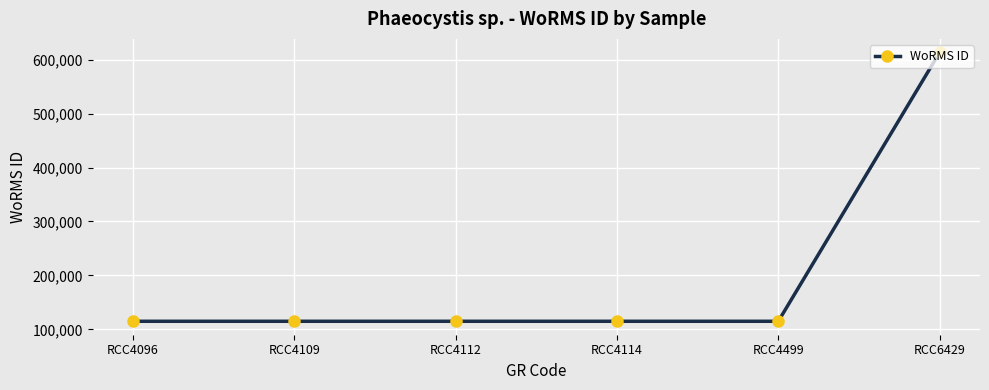

What is the value of the 6th point from the left?

613430